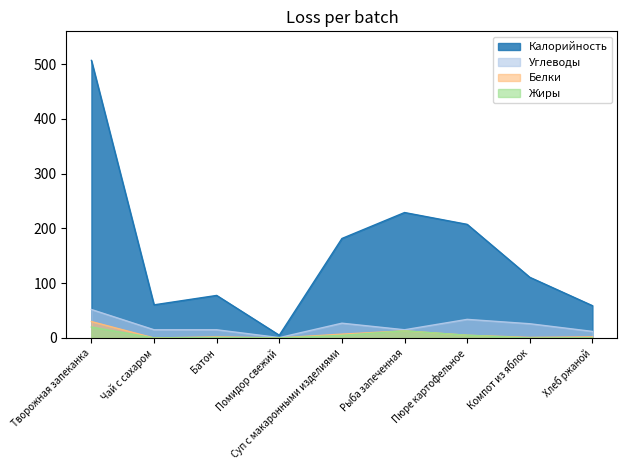

True or false: Жиры has a value of 8.3 at Пюре картофельное.

False